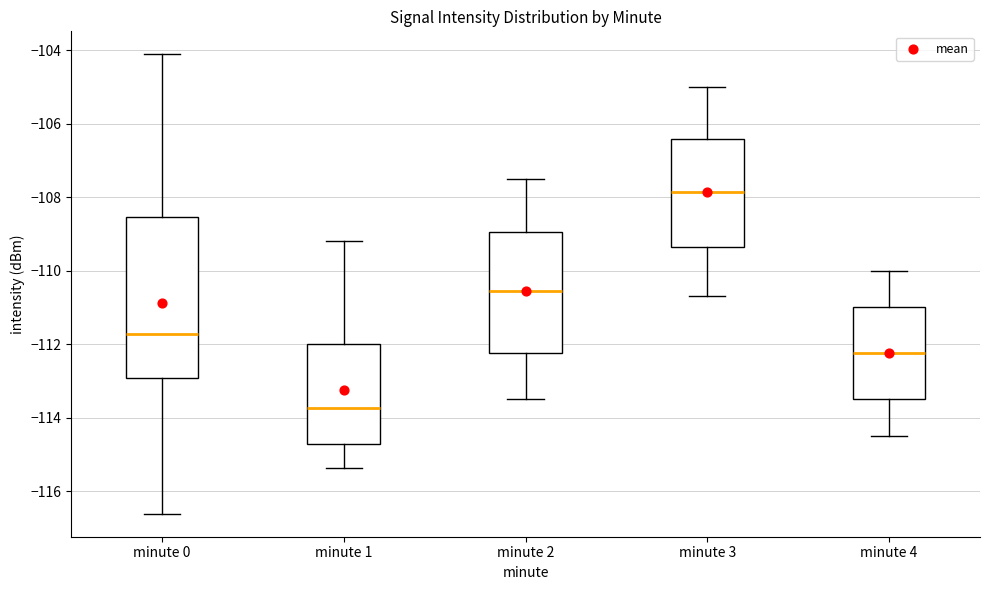

Reading left to right, read every box against the y-axis: the position of its median line, the range the box covers, and the ends of its whiskers. The values are not printed on the chart, so give them approximately, as read against the axis.

minute 0: median -111.8, box -113.0 to -108.6, whiskers -116.6 to -104.2
minute 1: median -113.8, box -114.8 to -112.0, whiskers -115.4 to -109.2
minute 2: median -110.6, box -112.2 to -109.0, whiskers -113.4 to -107.4
minute 3: median -107.8, box -109.4 to -106.4, whiskers -110.6 to -105.0
minute 4: median -112.2, box -113.4 to -111.0, whiskers -114.4 to -110.0